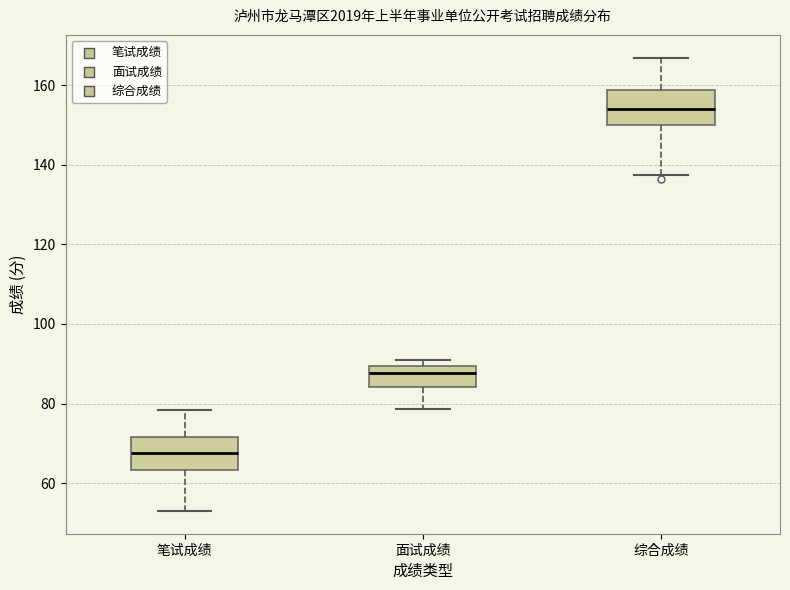

Which box's median line is the lowest?

笔试成绩